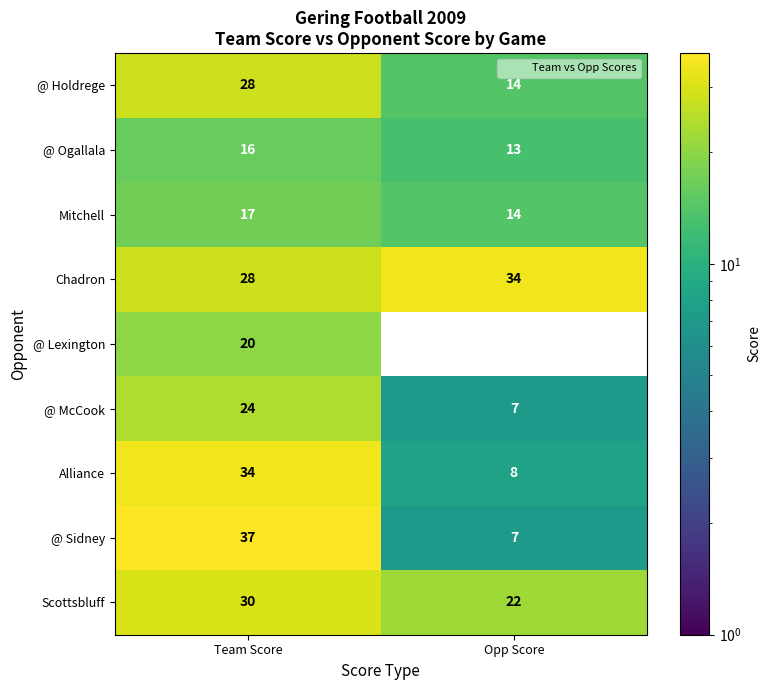

Which series has the widest spread of values?

@ Sidney